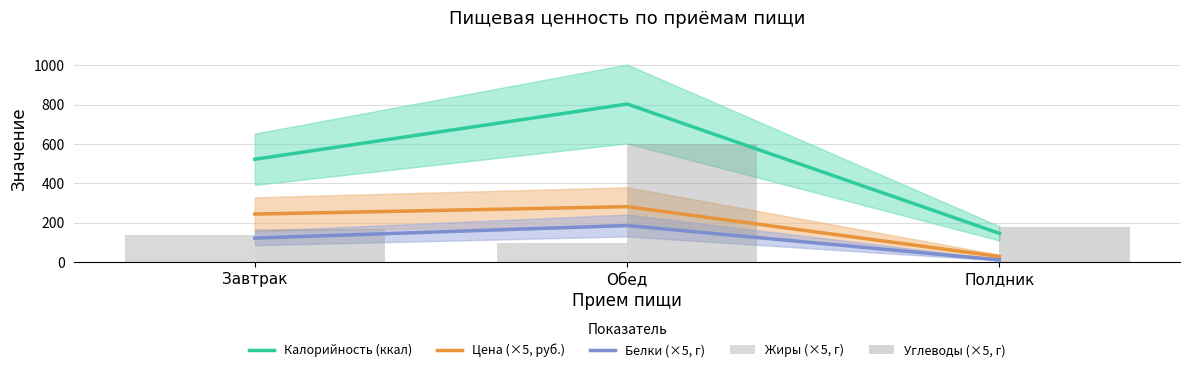

List the series in order of their peak value, lowest first.

Жиры (×5, г), Белки (×5, г), Цена (×5, руб.), Углеводы (×5, г), Калорийность (ккал)